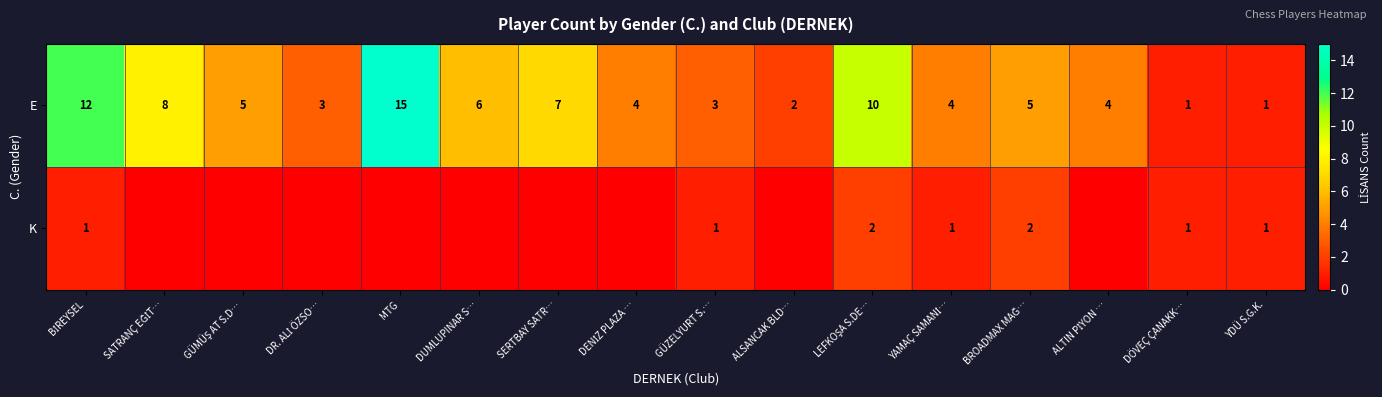

The value of E at ALSANCAK BLD… is 2. True or false?

True